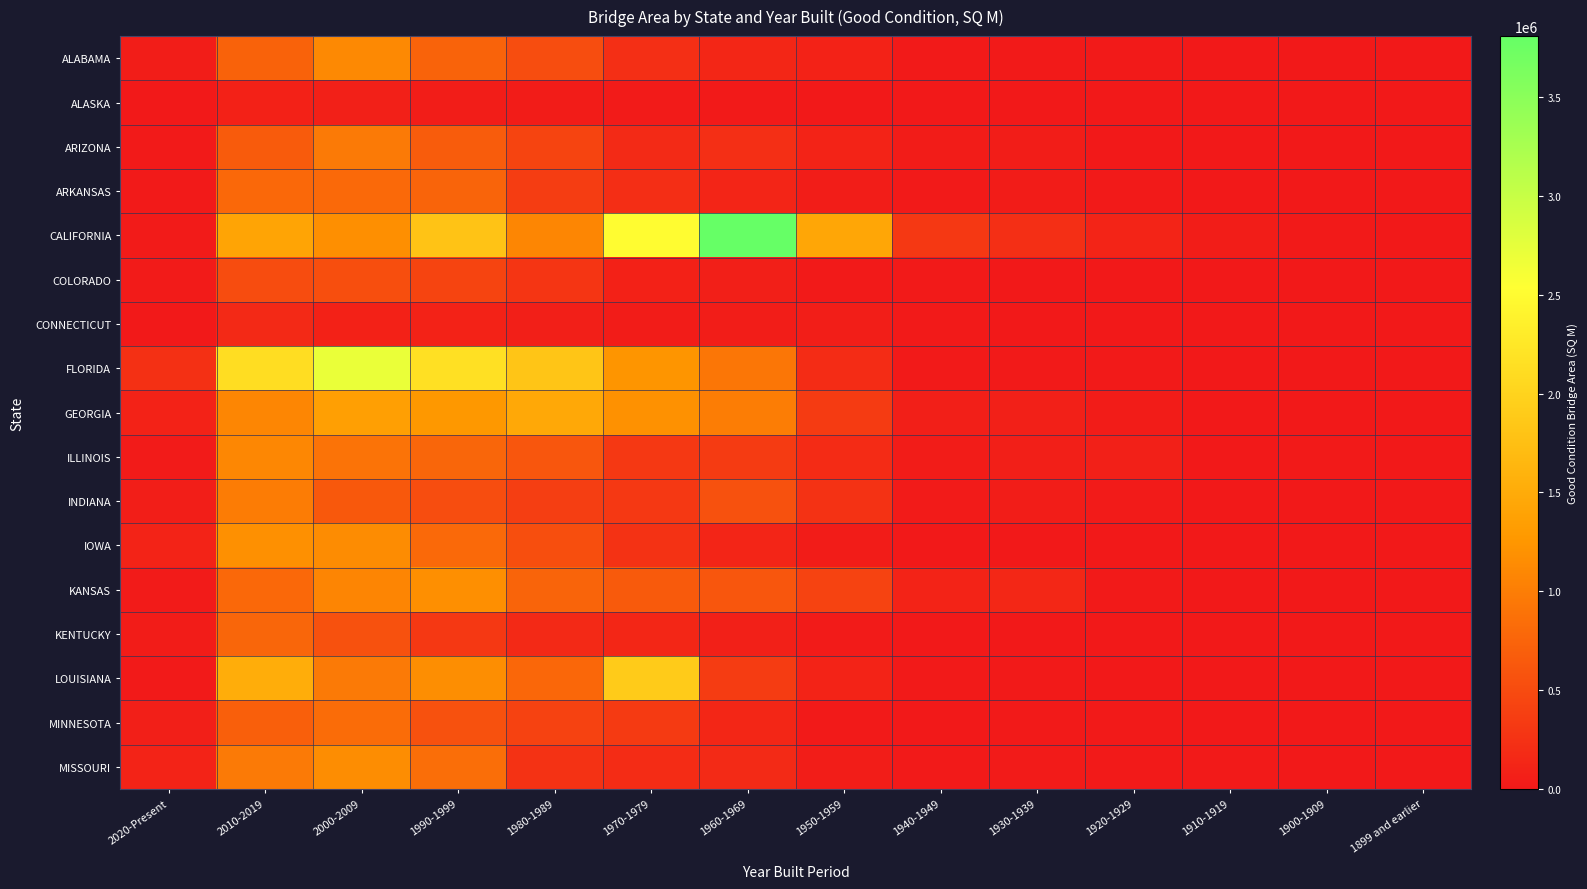

Which category has the highest value across all series?

1960-1969